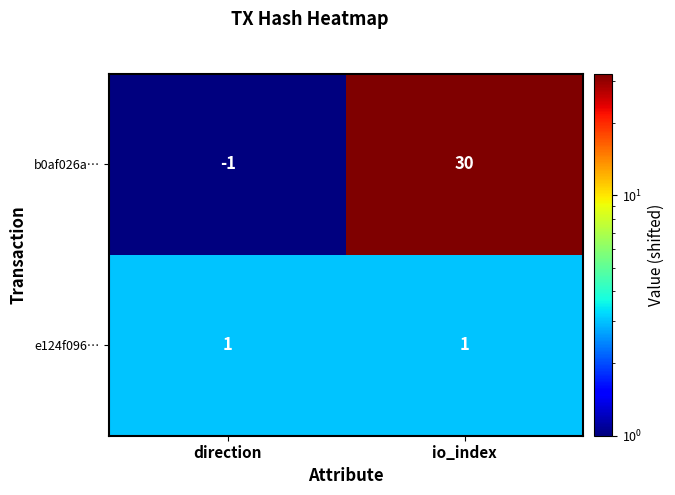

Which series has the largest range (max minus min)?

b0af026a…